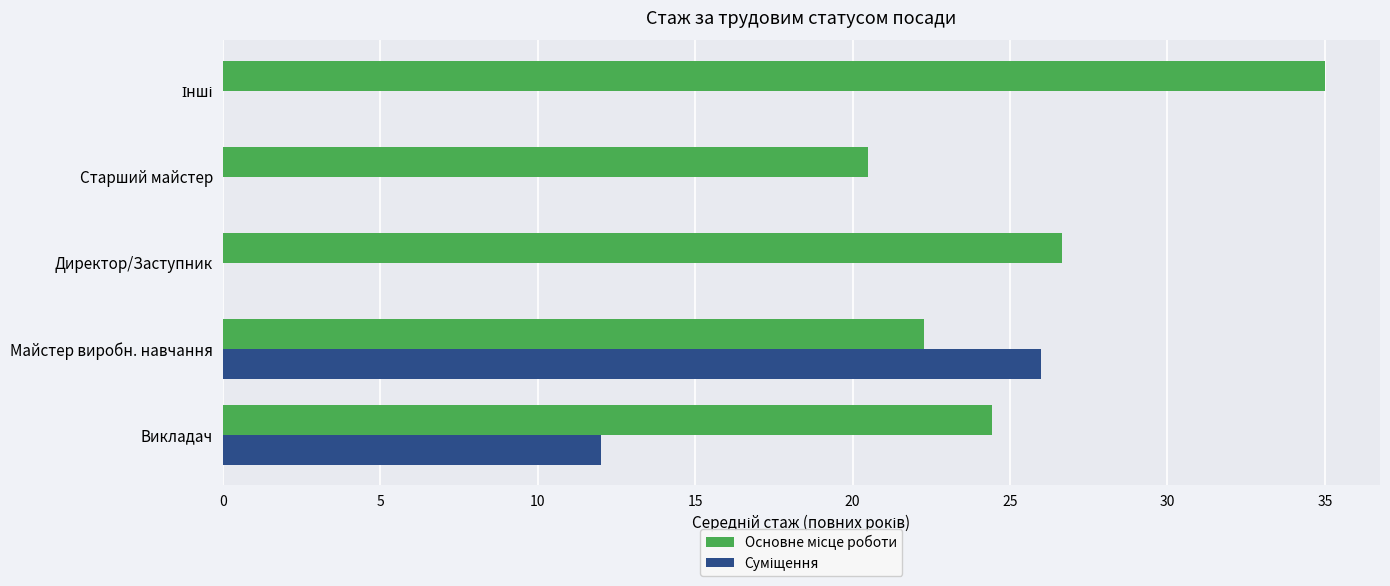

What is the maximum value shown in the chart?

35.0